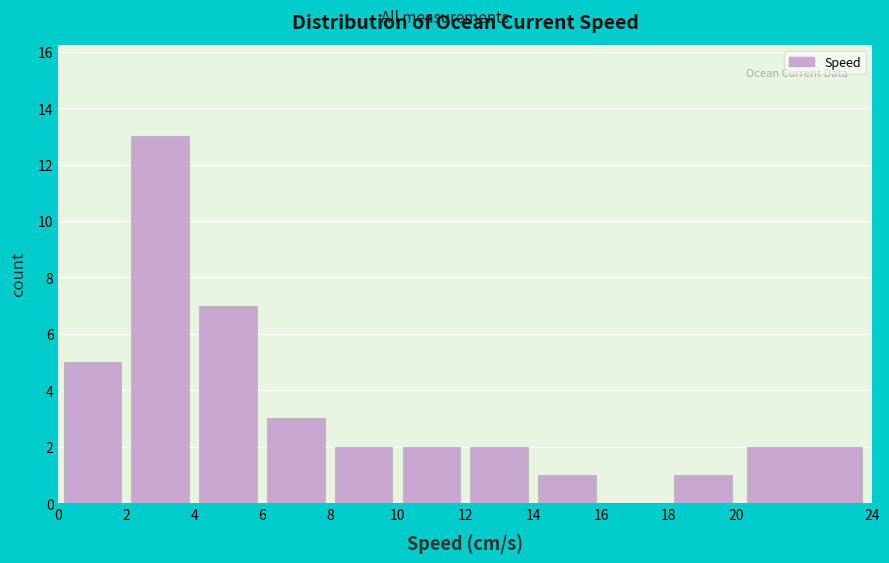

Reading left to right, list every bar in this chart as the range it spans on the x-axis followed by its height. The values are not printed on the chart, so give them approximately, as read against the axis.

0 to 2: 5
2 to 4: 13
4 to 6: 7
6 to 8: 3
8 to 10: 2
10 to 12: 2
12 to 14: 2
14 to 16: 1
16 to 18: 0
18 to 20: 1
20 to 24: 2